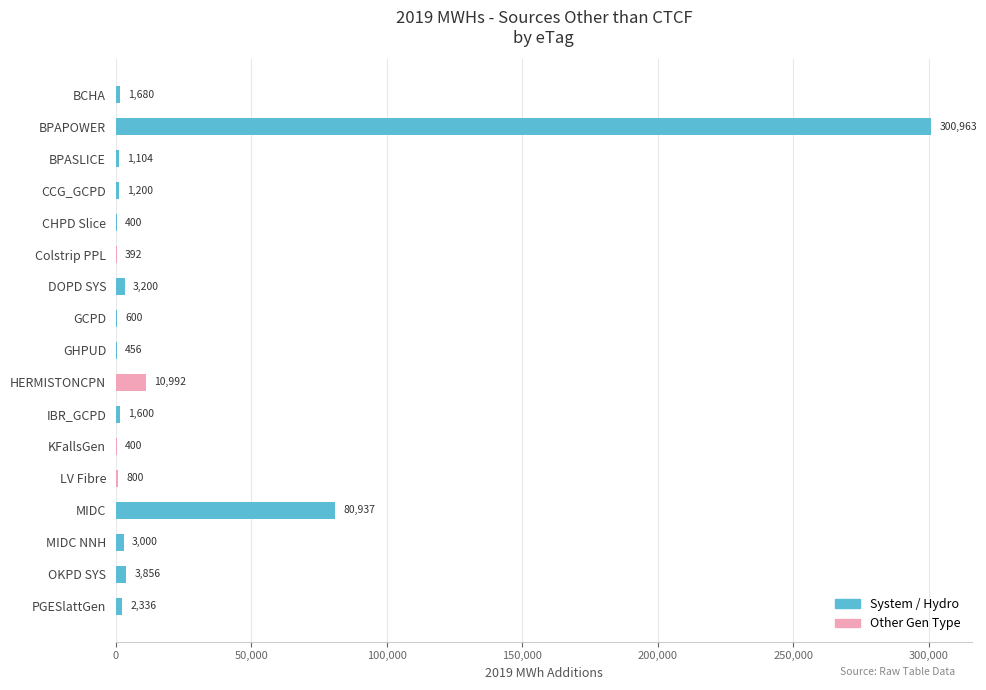

List the series in order of their peak value, lowest first.

Other Gen Type, System/Hydro